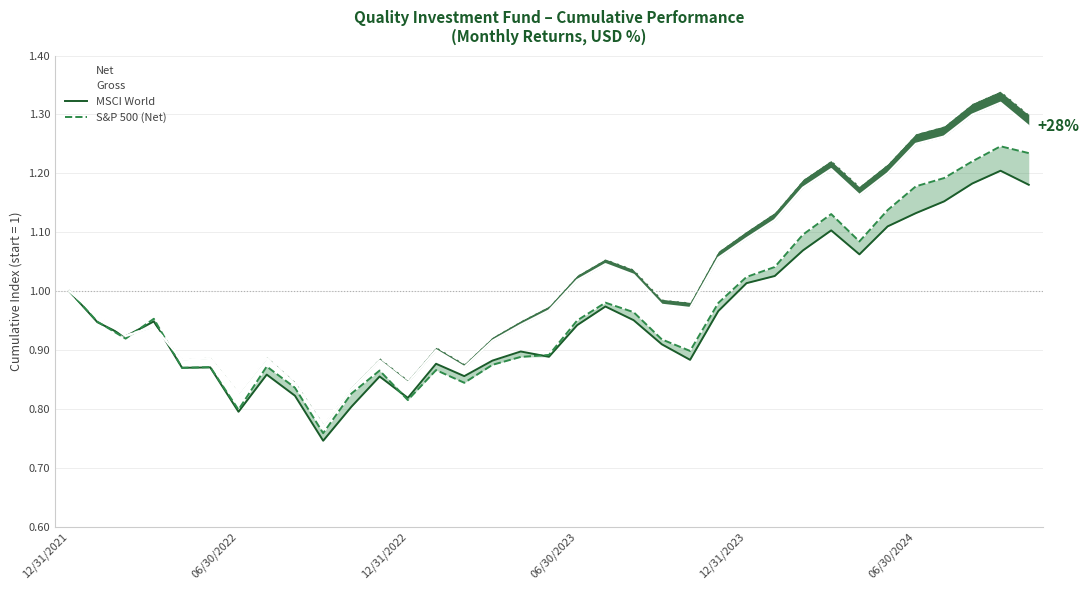

What position from the right is 19?

16